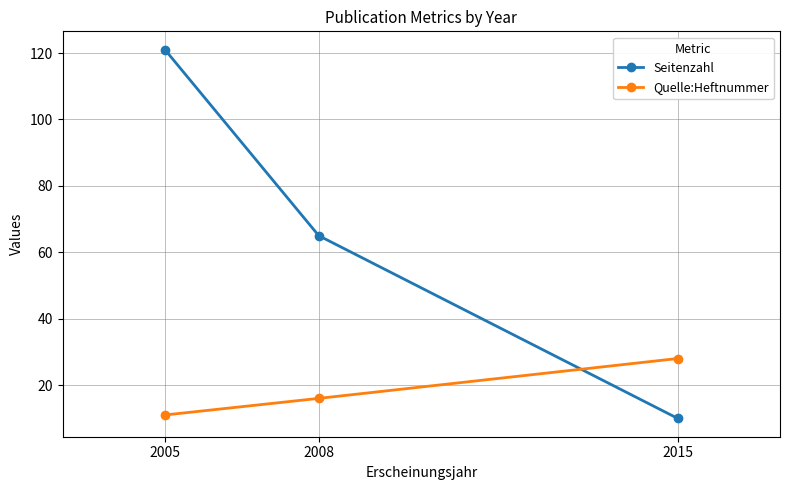

What is the sum of the Quelle:Heftnummer values at 2005 and 2008?

27